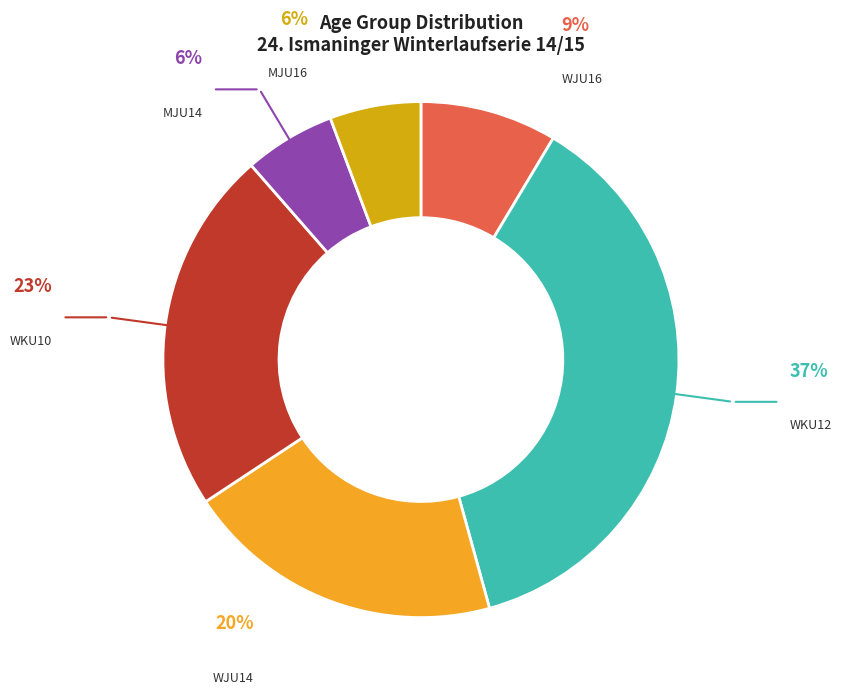

What is the ratio of the value at WJU16 to the value at MJU14?

1.5